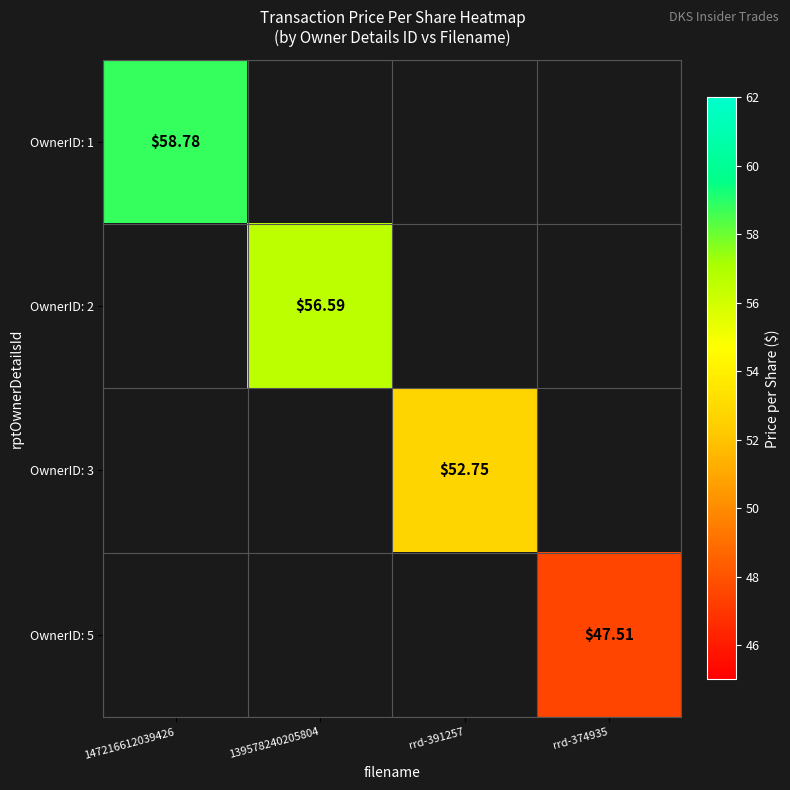

At which label does OwnerID: 1 reach its minimum?

147216612039426